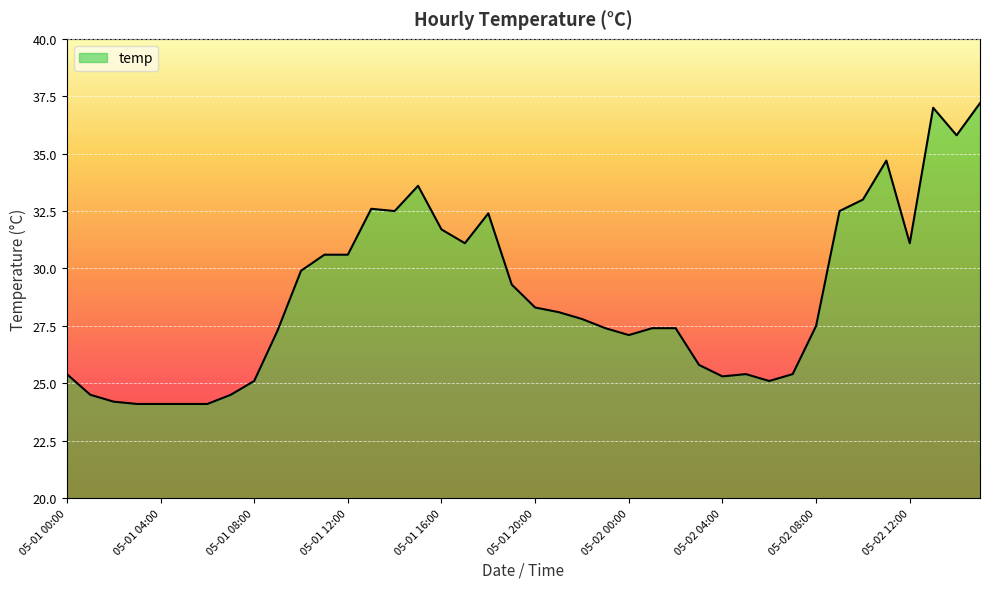

What is the smallest value displayed?

24.1